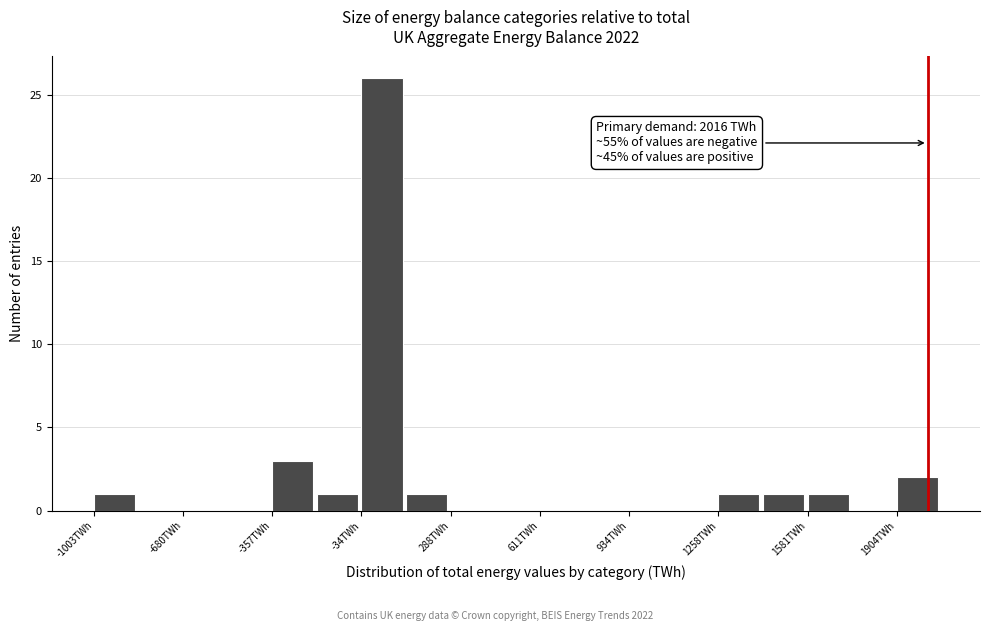

Read against the x-axis, roughly where is the centre of the tallest bar?

50